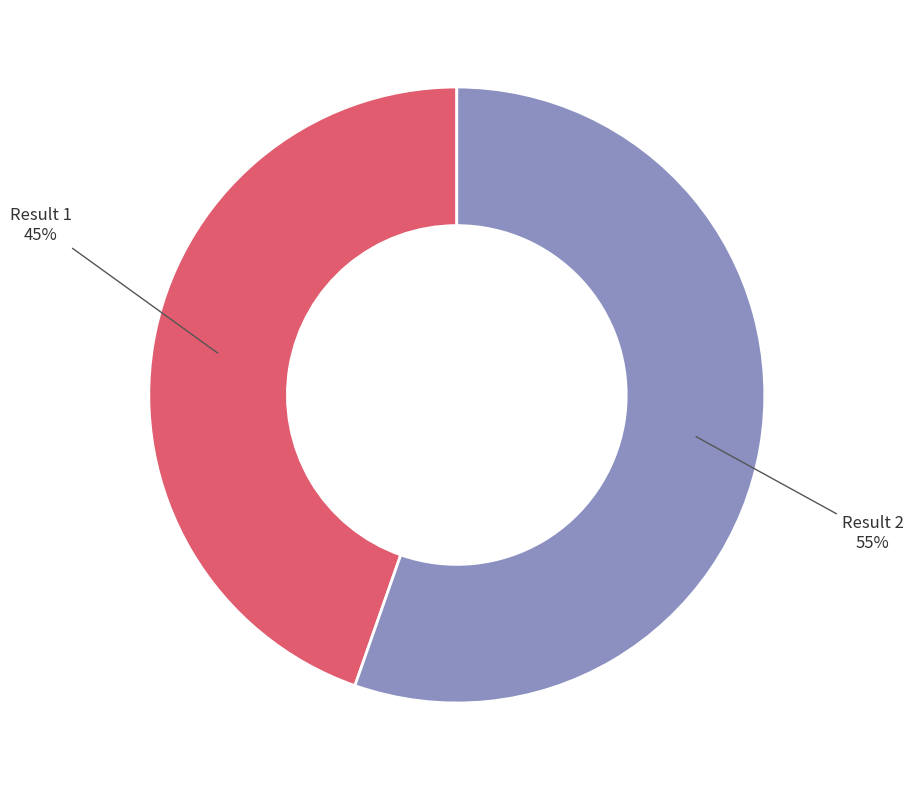

How many segments does this pie chart have?

2